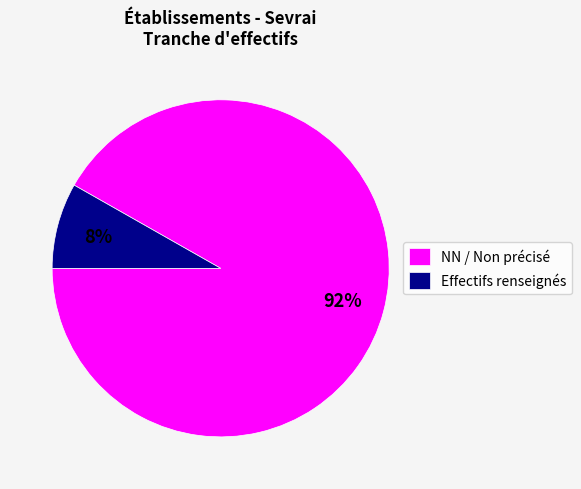

How many slices are in this pie chart?

2